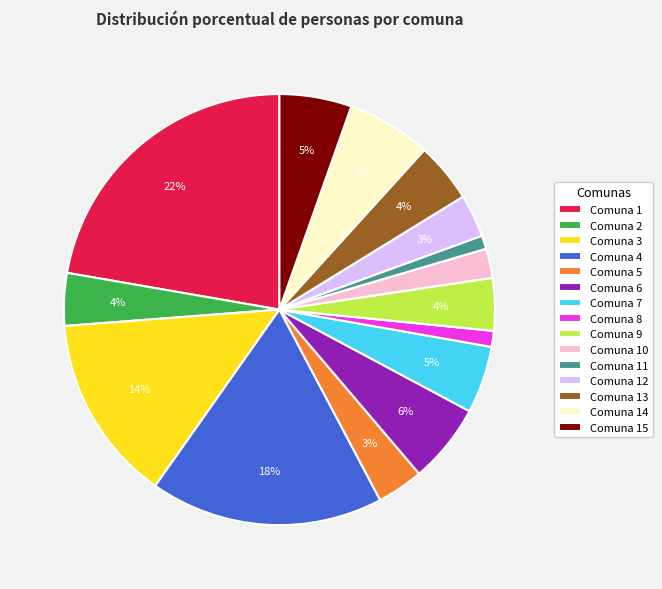

Is Comuna 9 the majority of the pie?

No